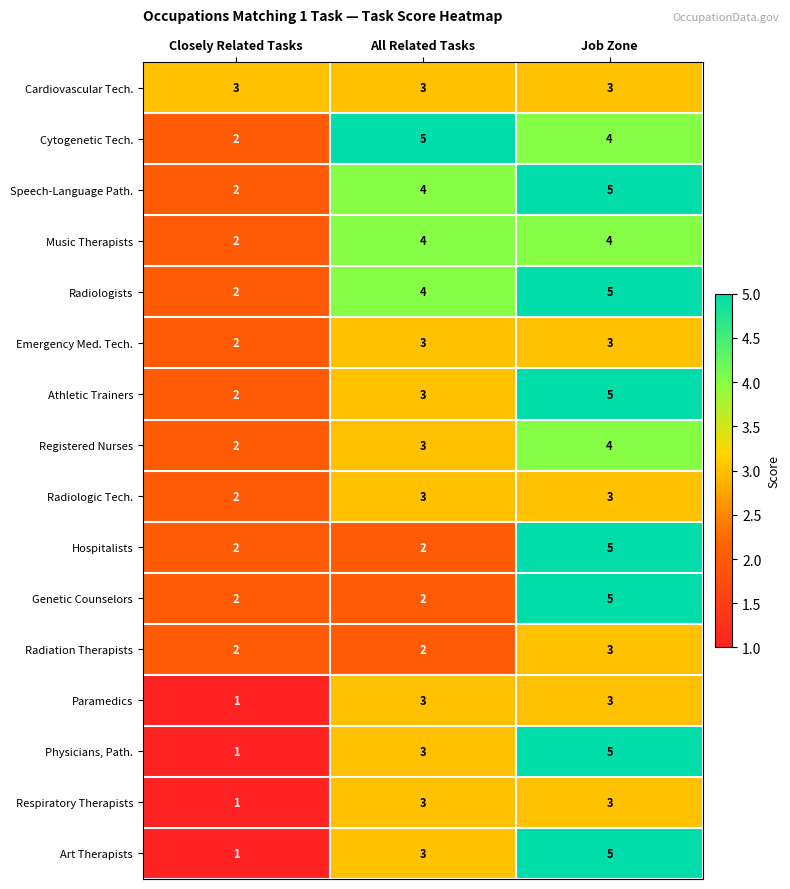

Is it true that Cardiovascular Tech. equals 5 at All Related Tasks?

False